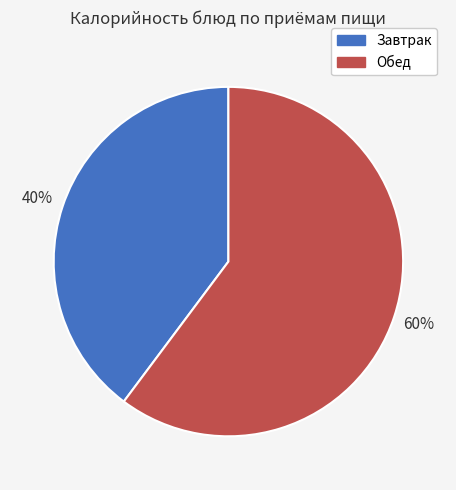

What percentage is the Обед slice, to the nearest percent?

60%